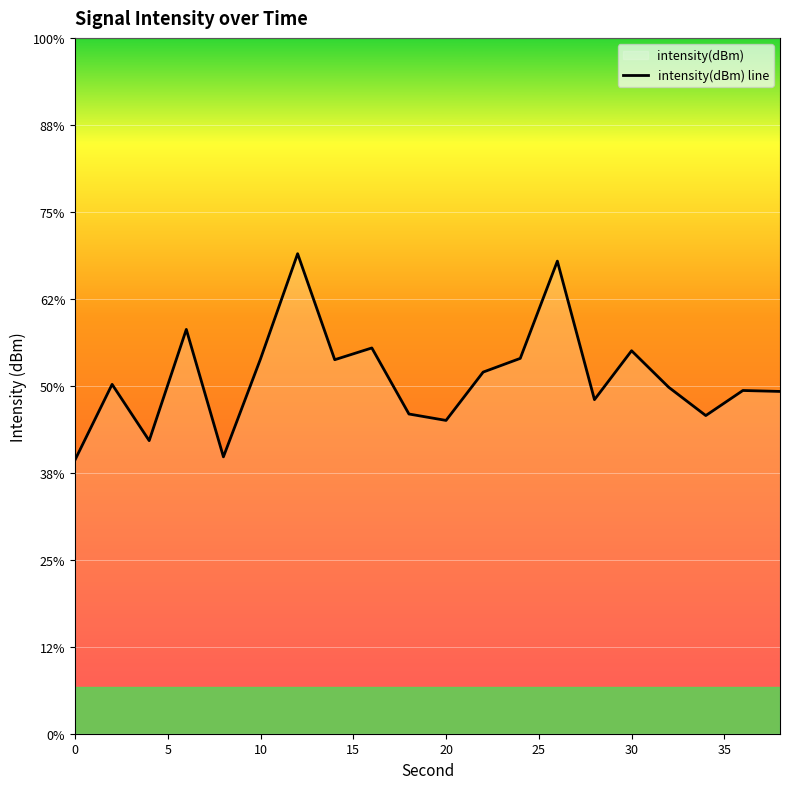

What is the smallest value displayed?

-135.3